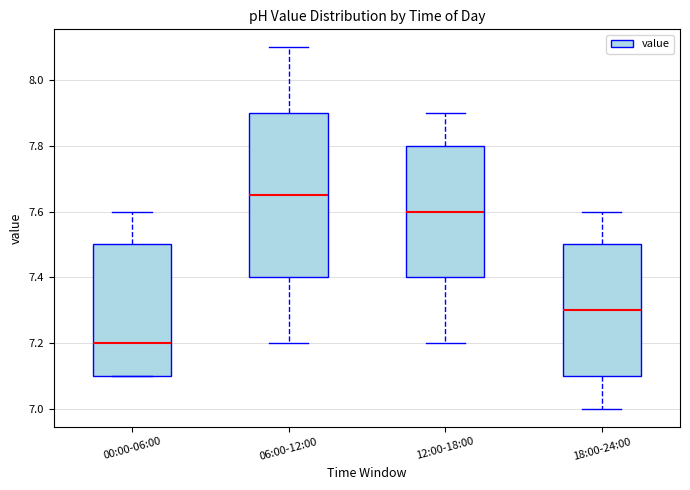

Where does the median line of the box for 18:00-24:00 sit on the y-axis? The values are not printed on the chart, so give them approximately, as read against the axis.

7.30